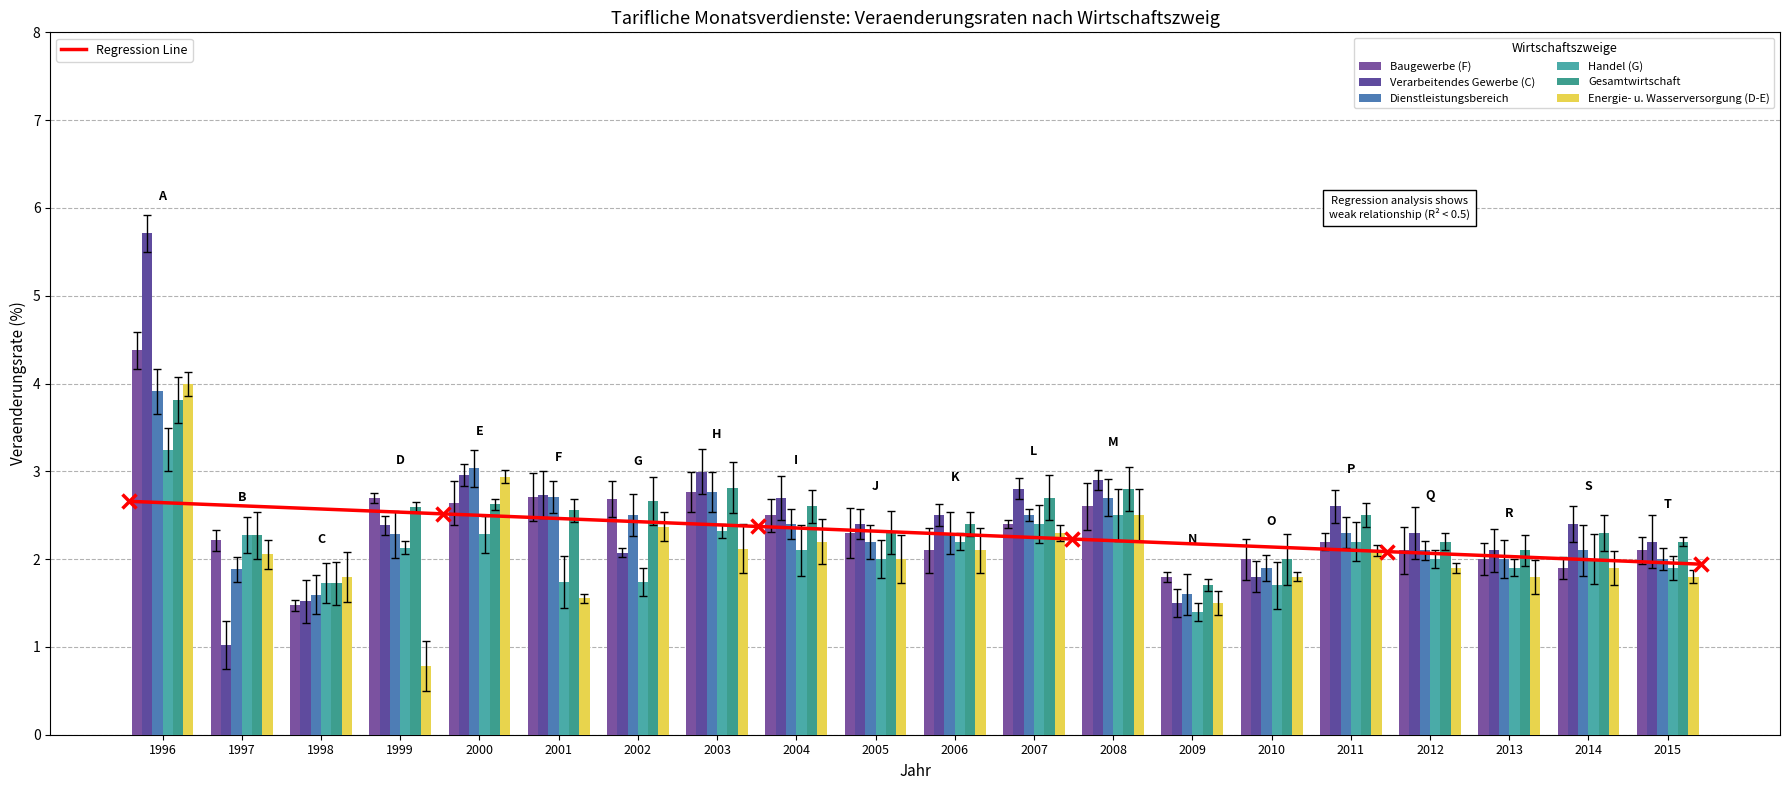

How many categories are shown in the chart?

20